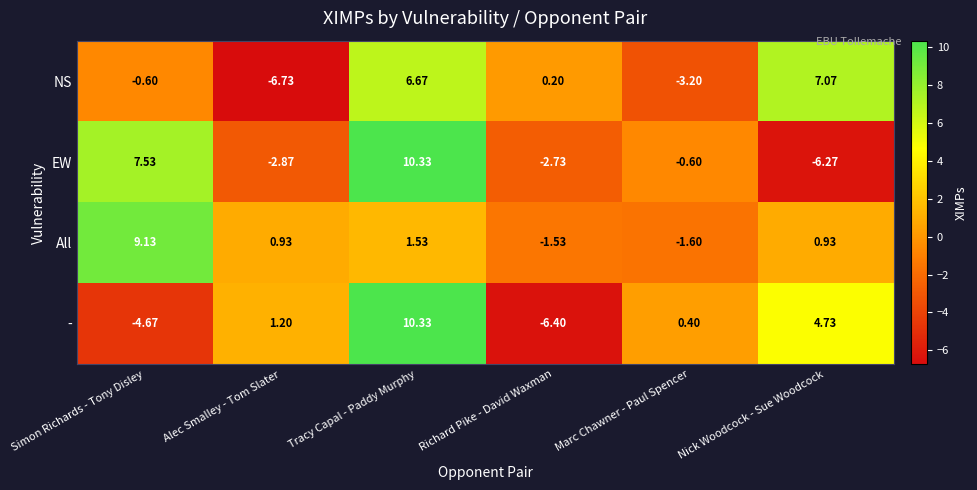

Which category has the lowest value in the - series?

Richard Pike - David Waxman